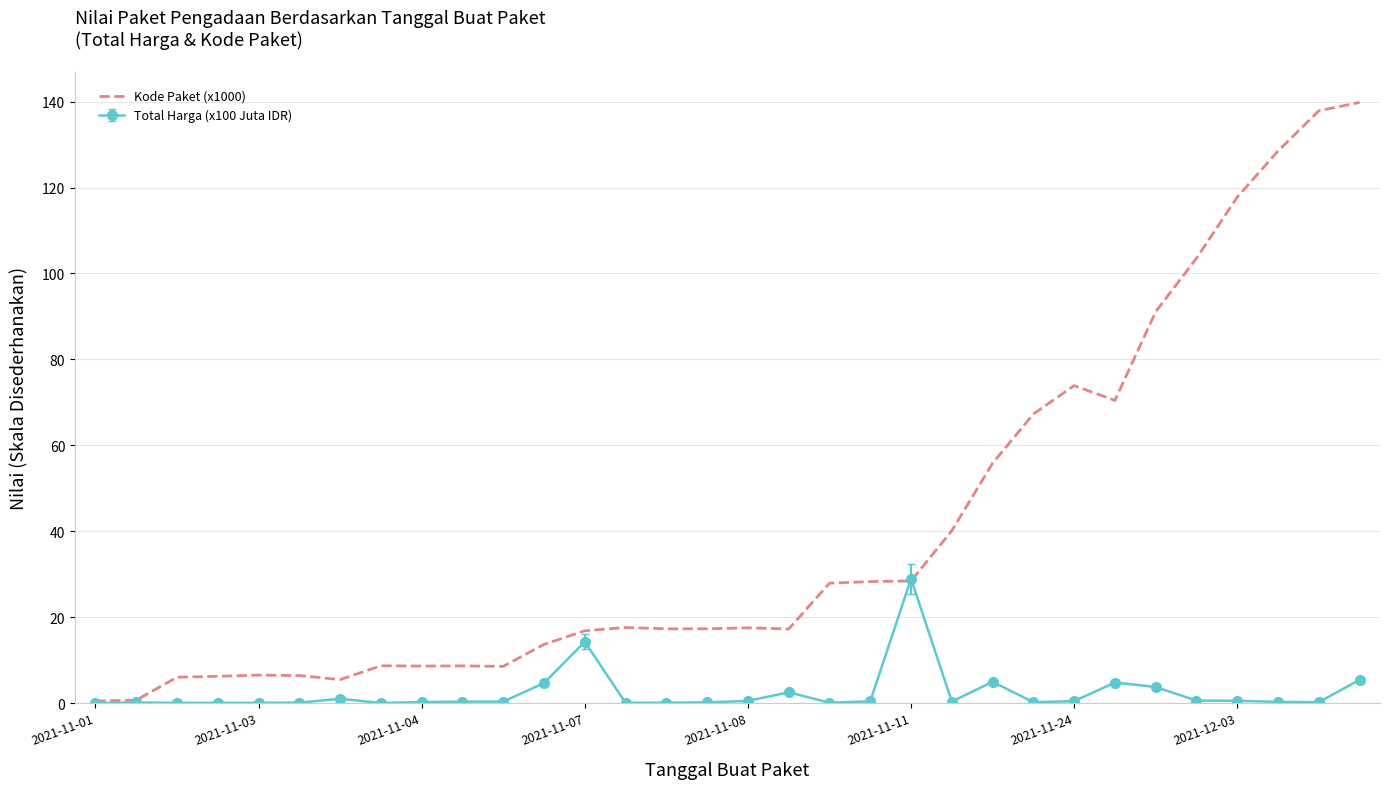

What is the highest value of the Kode Paket (x1000) series?

139.8